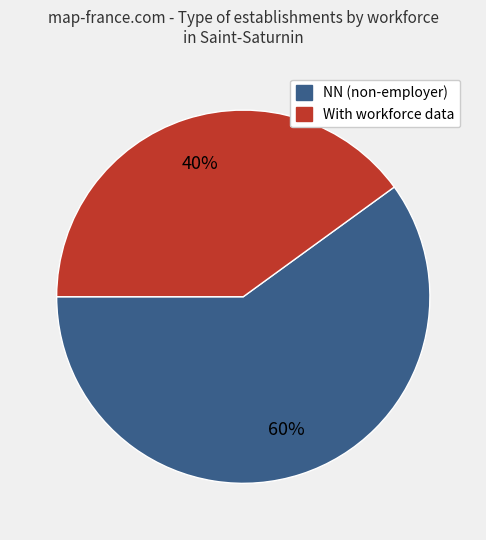

To the nearest percent, what percentage of the pie is NN (non-employer)?

60%